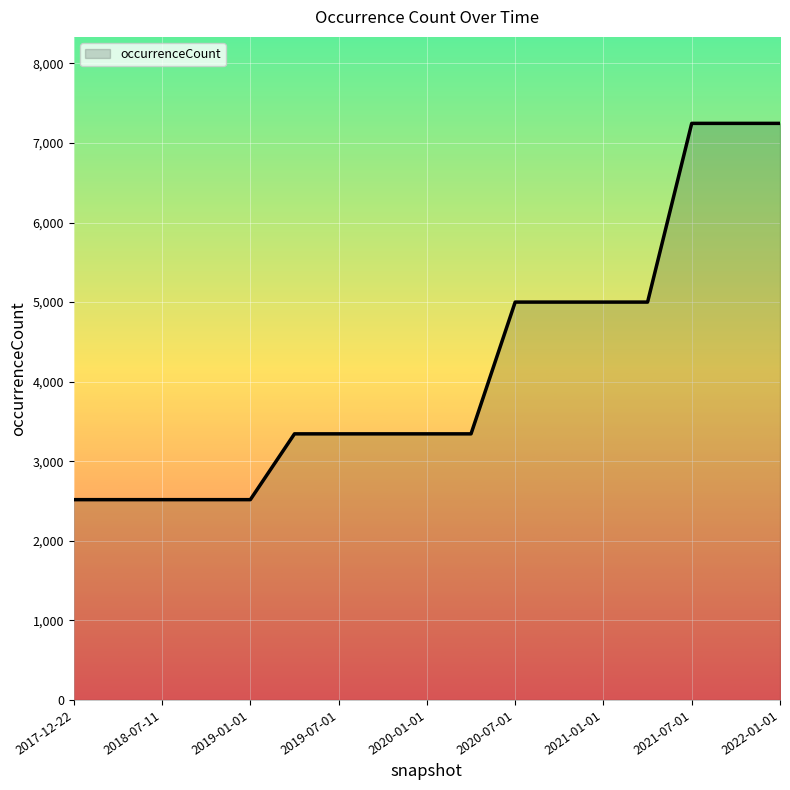

What is the difference between the maximum and minimum values?

4729